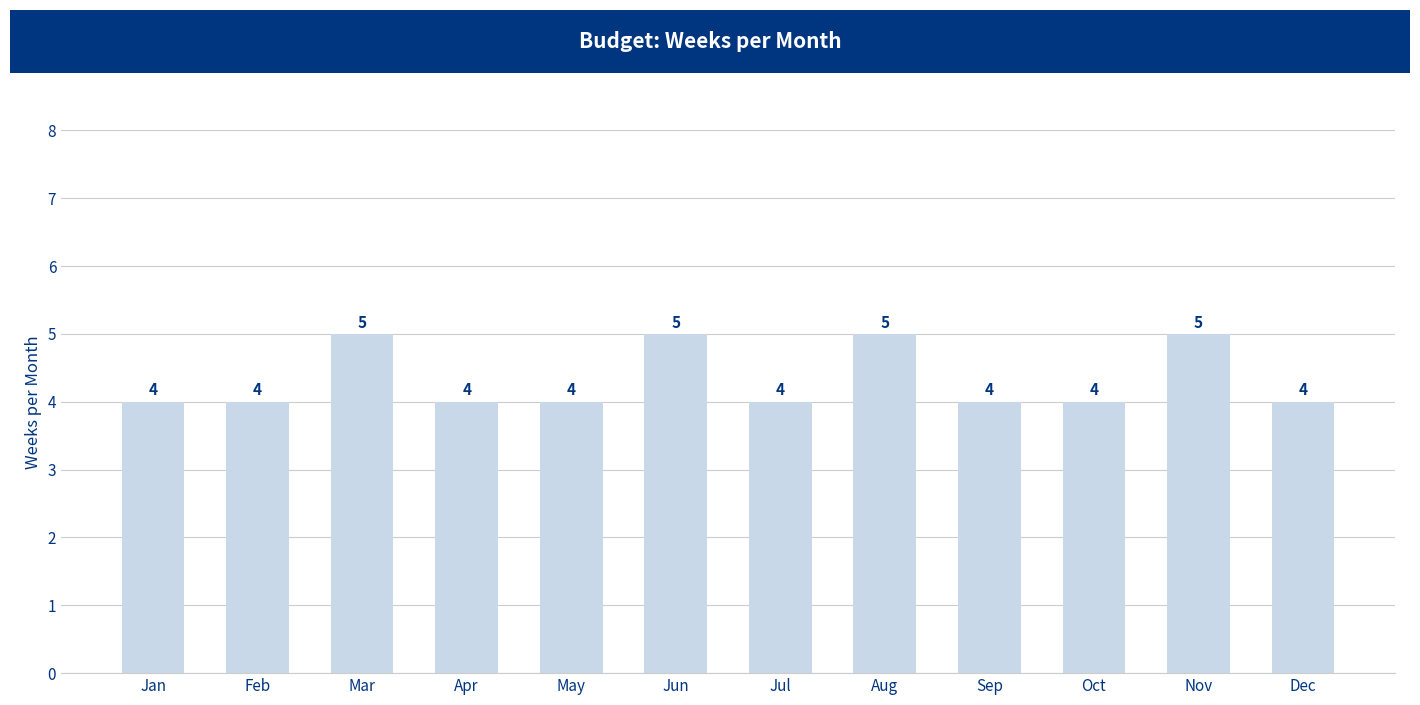

Between Mar and Feb, which is larger?

Mar